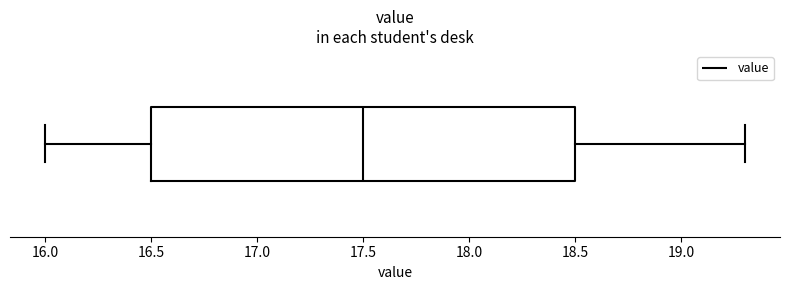

Read this box plot against the x-axis: the position of the median line, the range covered by the box, and the ends of both whiskers. The values are not printed on the chart, so give them approximately, as read against the axis.

median 17.5, box 16.5 to 18.5, whiskers 16.0 to 19.3